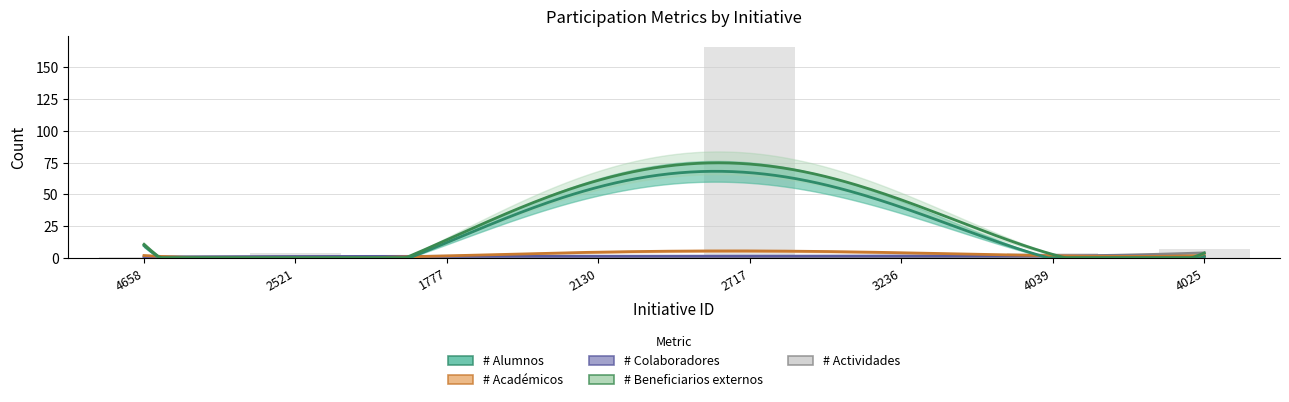

True or false: # Académicos has a value of 1 at 4658.

False